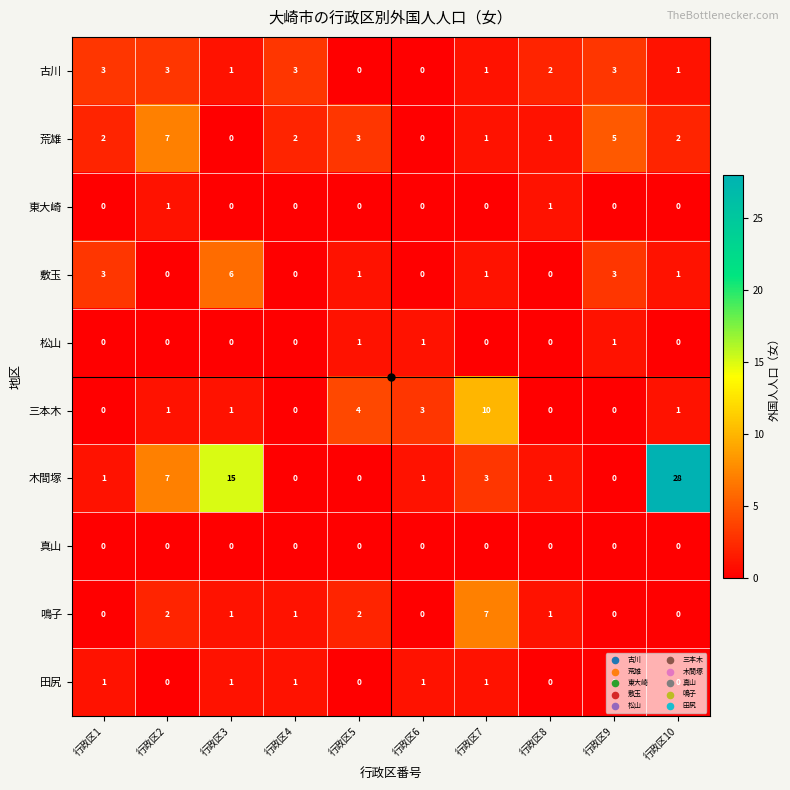

At which category does the chart reach its peak across all series?

行政区10